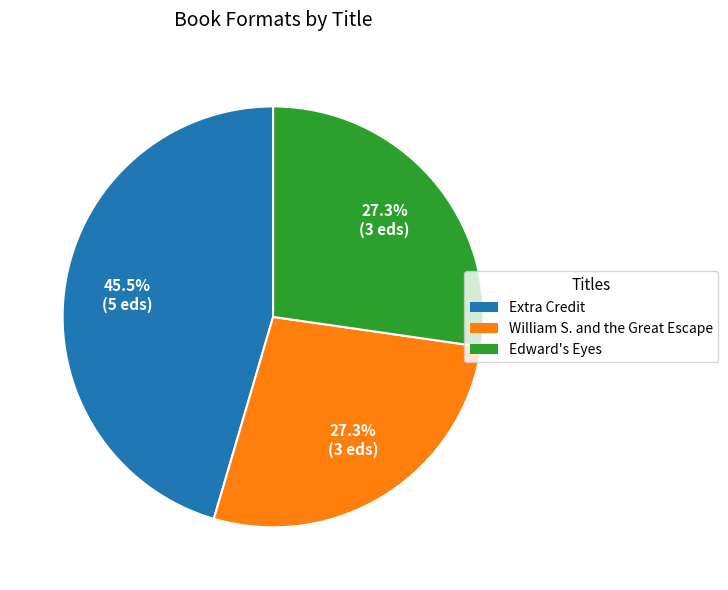

What portion of the pie excludes Edward's Eyes?

72.7%